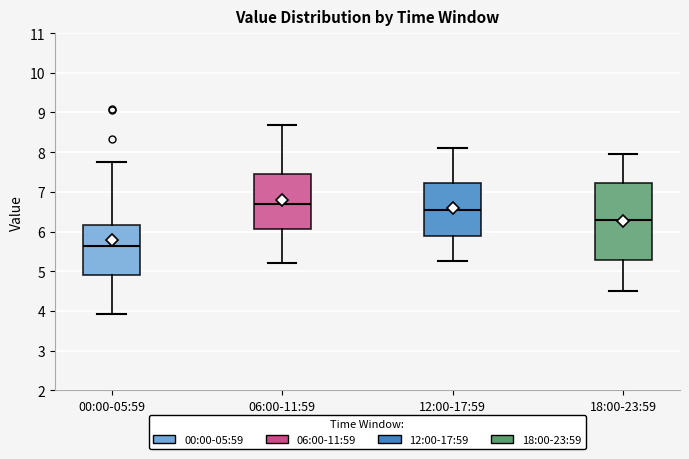

Where does the upper whisker of the box for 12:00-17:59 end on the y-axis? The values are not printed on the chart, so give them approximately, as read against the axis.

8.1